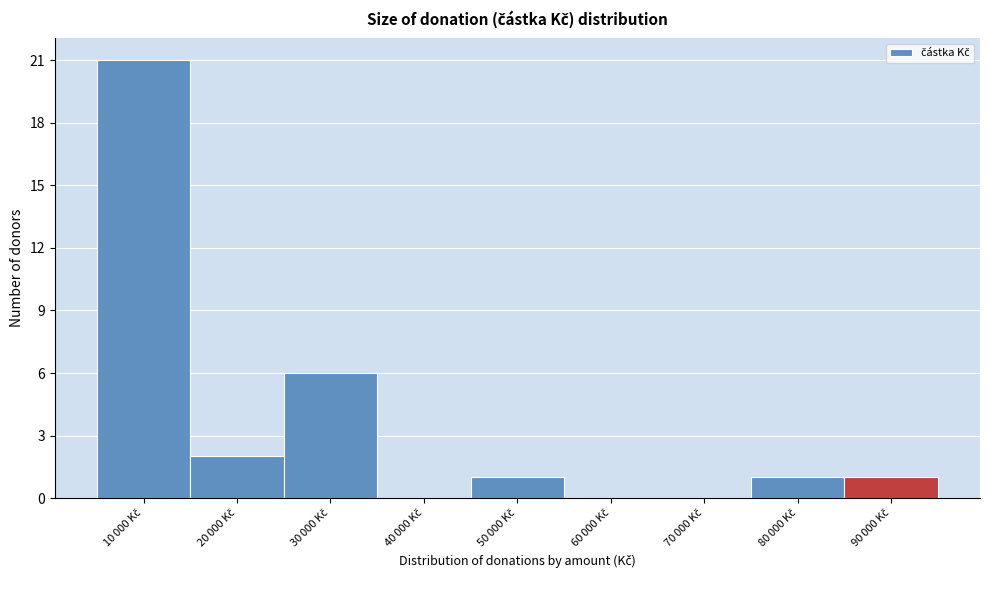

What is the maximum value shown in the chart?

21